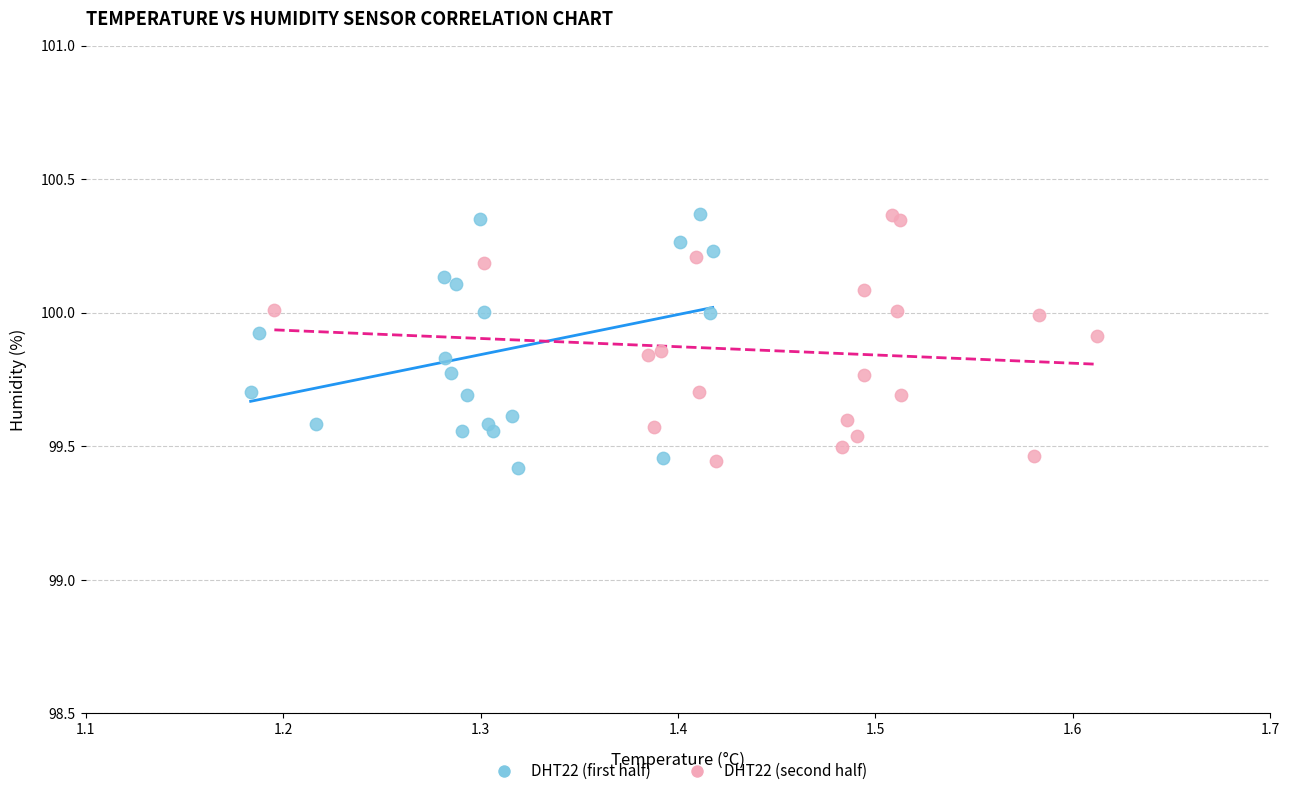

Which series reaches the minimum Y coordinate?

DHT22 (first half)